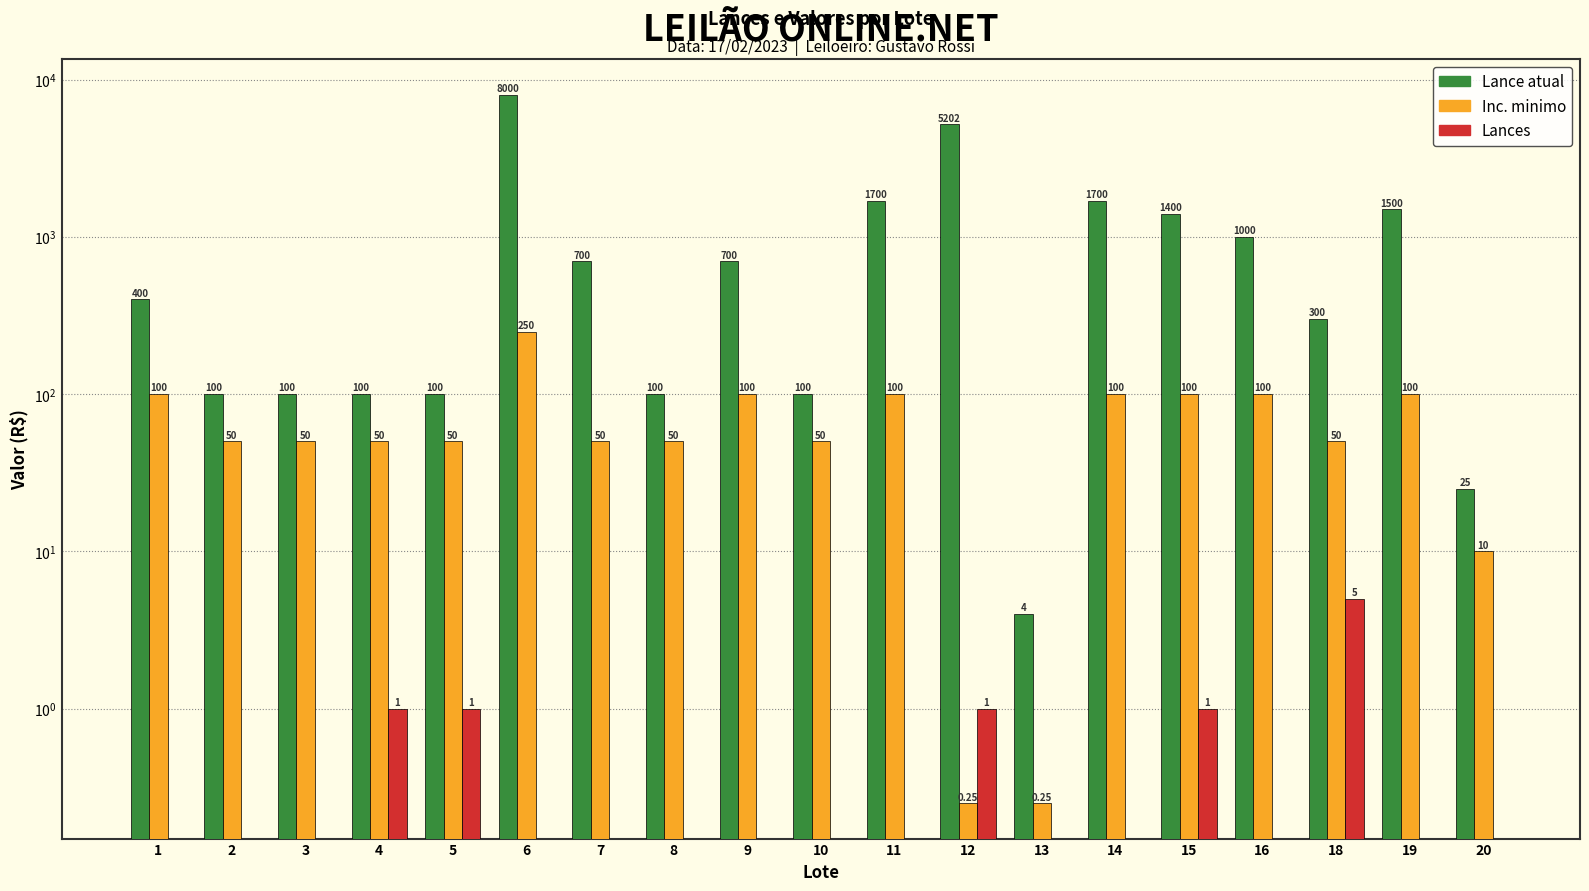

Reading left to right, transcribe all the data shown in this chart.

Lance atual: 1=400.0	2=100.0	3=100.0	4=100.0	5=100.0	6=8000.0	7=700.0	8=100.0	9=700.0	10=100.0	11=1700.0	12=5202.0	13=4.0	14=1700.0	15=1400.0	16=1000.0	18=300.0	19=1500.0	20=25.0
Inc. minimo: 1=100.0	2=50.0	3=50.0	4=50.0	5=50.0	6=250.0	7=50.0	8=50.0	9=100.0	10=50.0	11=100.0	12=0.2	13=0.2	14=100.0	15=100.0	16=100.0	18=50.0	19=100.0	20=10.0
Lances: 1=0.0	2=0.0	3=0.0	4=1.0	5=1.0	6=0.0	7=0.0	8=0.0	9=0.0	10=0.0	11=0.0	12=1.0	13=0.0	14=0.0	15=1.0	16=0.0	18=5.0	19=0.0	20=0.0